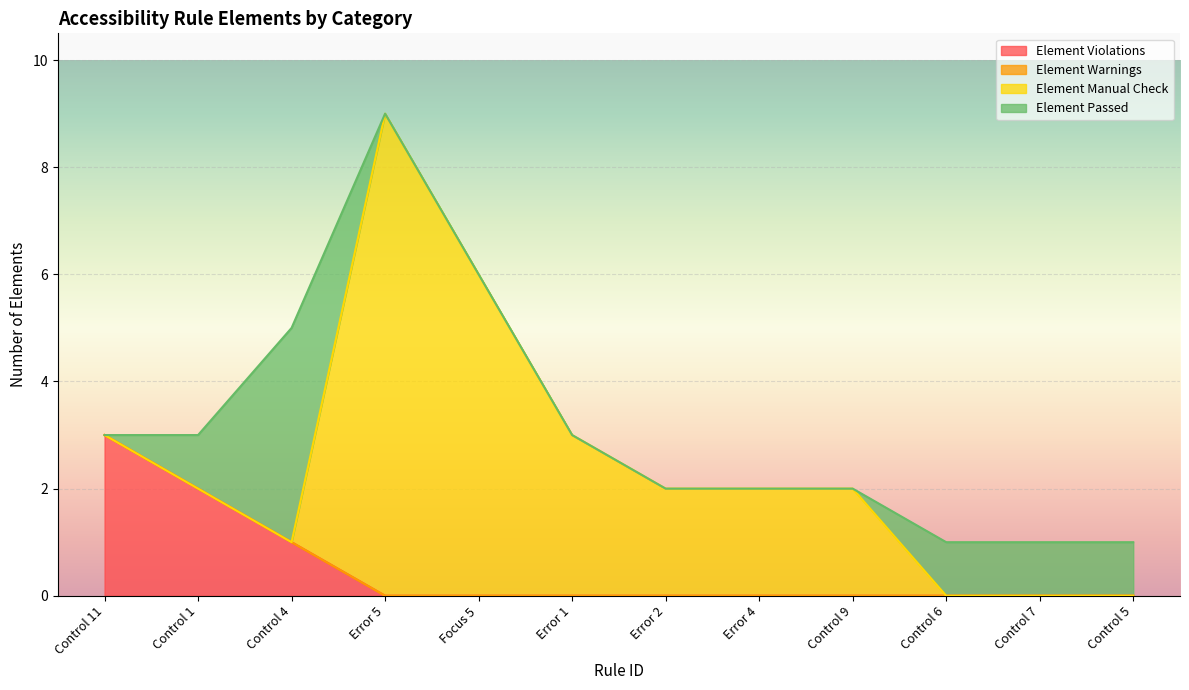

At which category is the sum across all series the highest?

Error 5